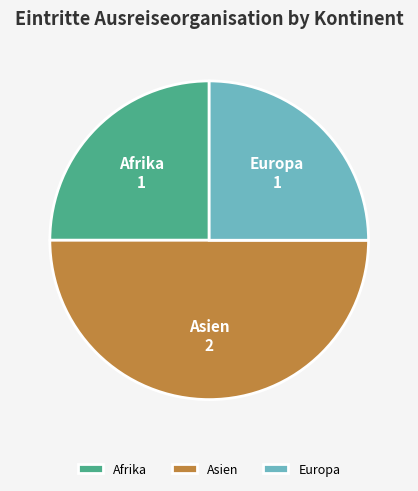

The Afrika slice represents 25% of the pie. True or false?

True